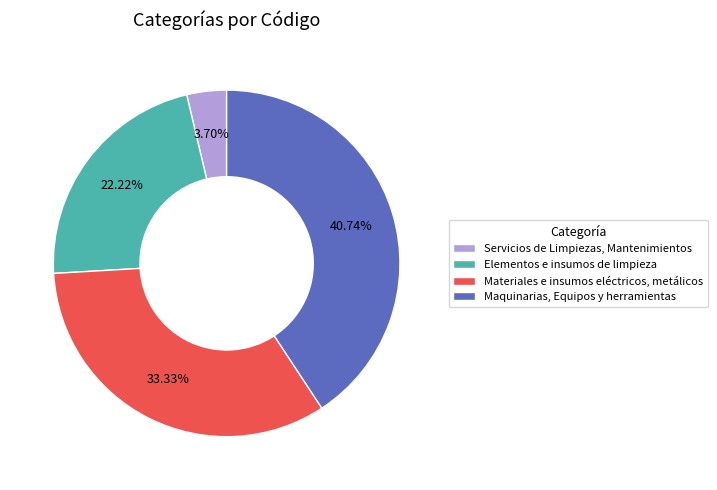

Does Elementos e insumos de limpieza account for over 50% of the chart?

No